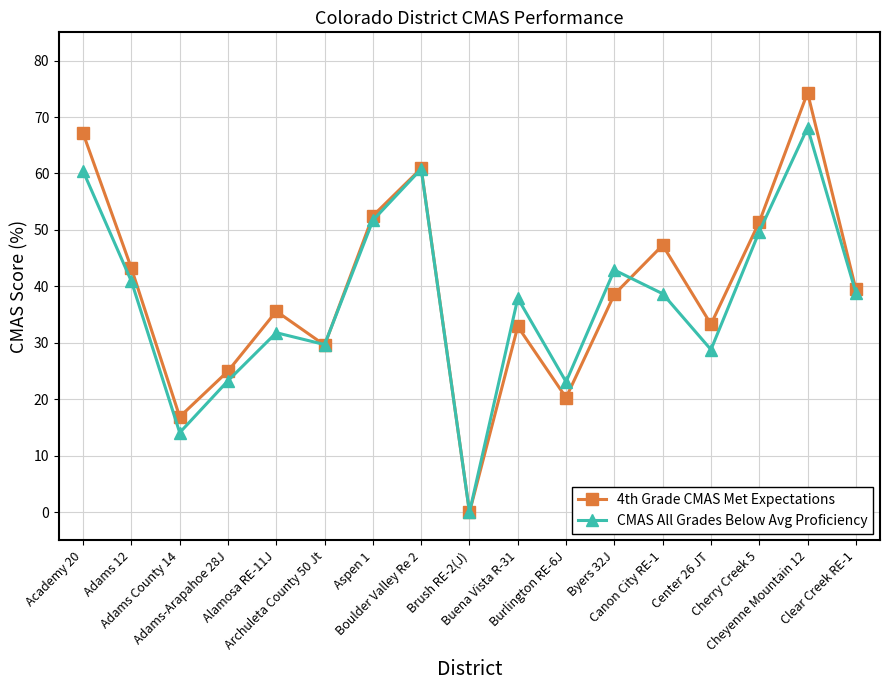

What is the sum of all 4th Grade CMAS Met Expectations values?

668.4